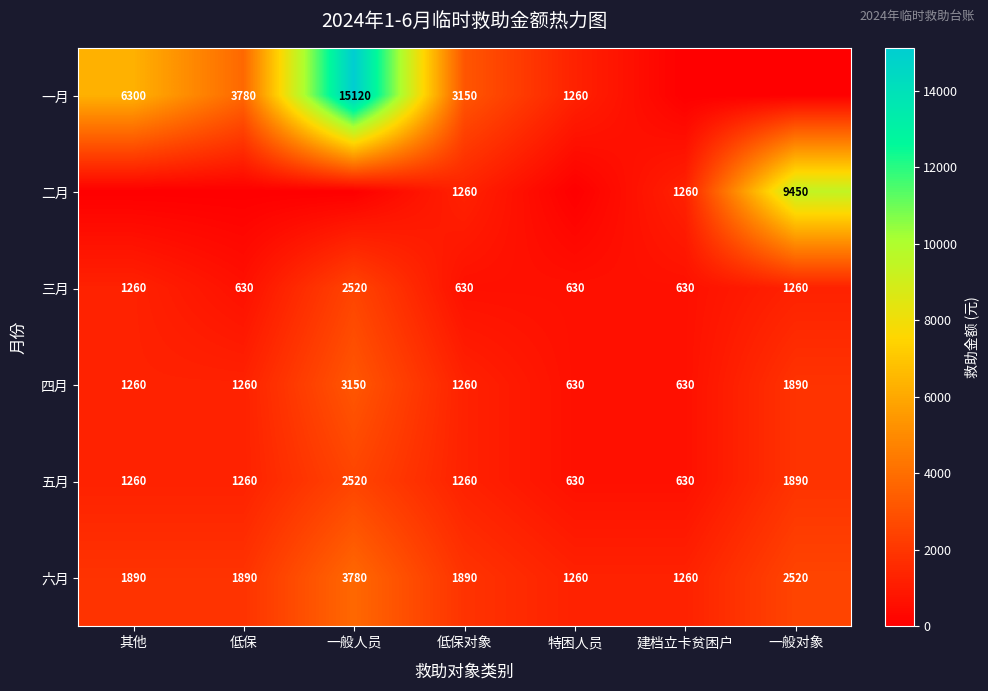

Is the value of 四月 at 一般对象 greater than the value of 一月 at 低保?

No